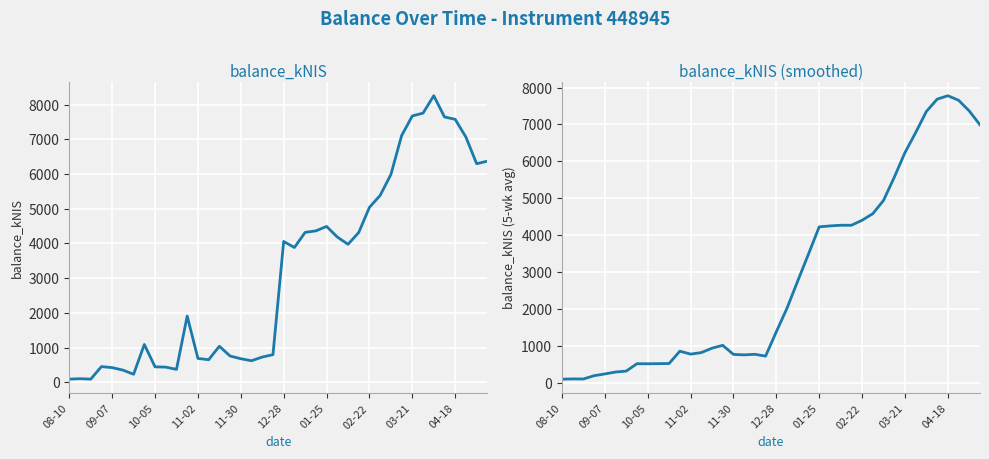

What is the difference between the maximum and minimum values in the balance_kNIS series?

8162.2